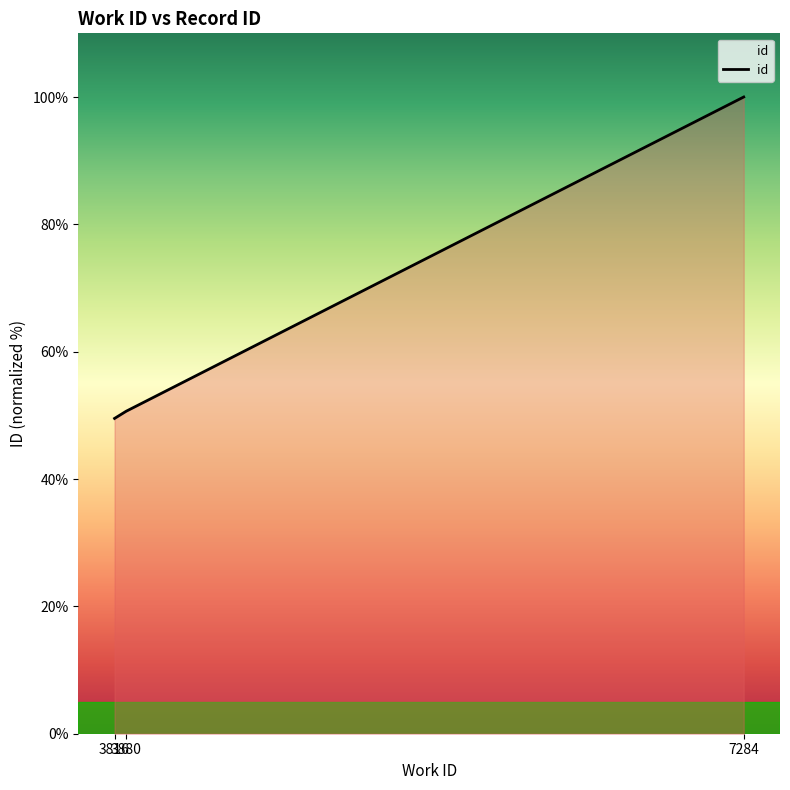

Reading left to right, transcribe all the data shown in this chart.

49.5	50.6	100.0